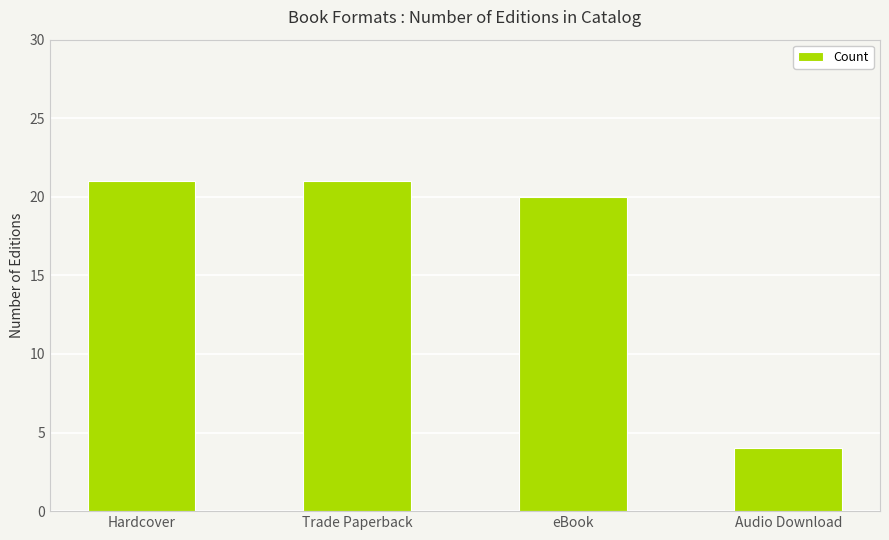

Which label corresponds to the smallest value in the chart?

Audio Download